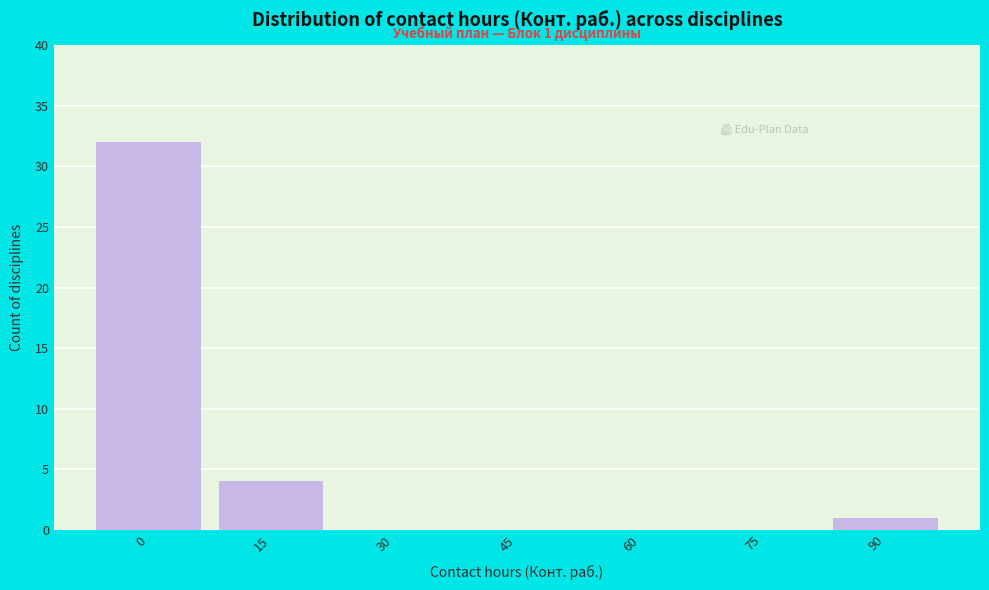

Reading left to right, what are all the values shown in this chart?

0=32	15=4	30=0	45=0	60=0	75=0	90=1